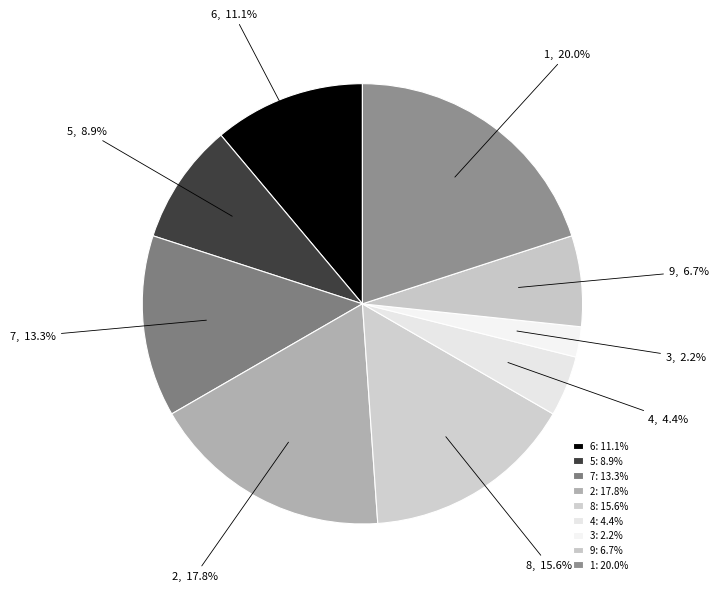

Count the number of slices in the pie.

9